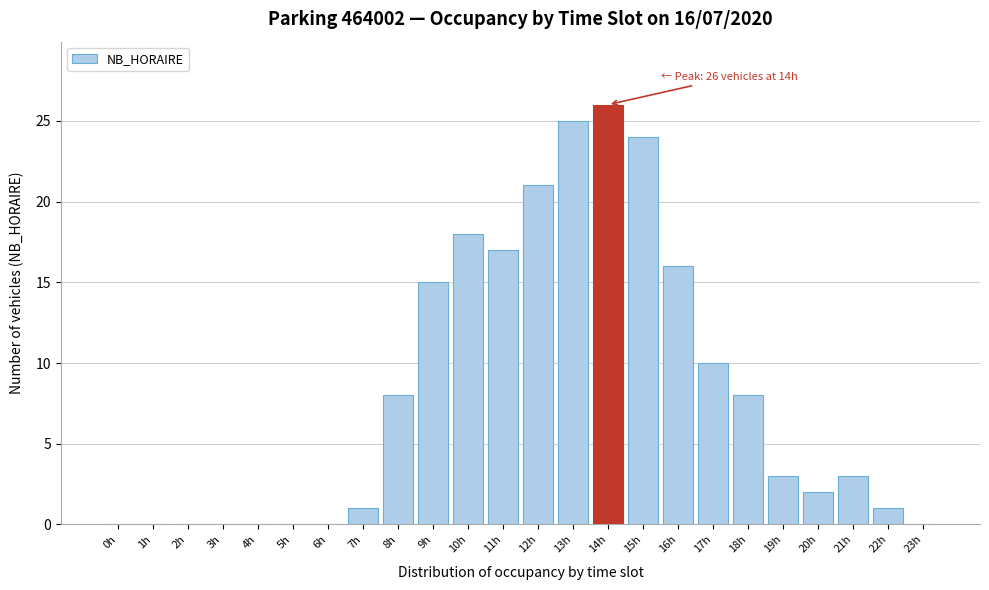

Reading right to left, extract all data points from this chart.

23h=0	22h=1	21h=3	20h=2	19h=3	18h=8	17h=10	16h=16	15h=24	14h=26	13h=25	12h=21	11h=17	10h=18	9h=15	8h=8	7h=1	6h=0	5h=0	4h=0	3h=0	2h=0	1h=0	0h=0